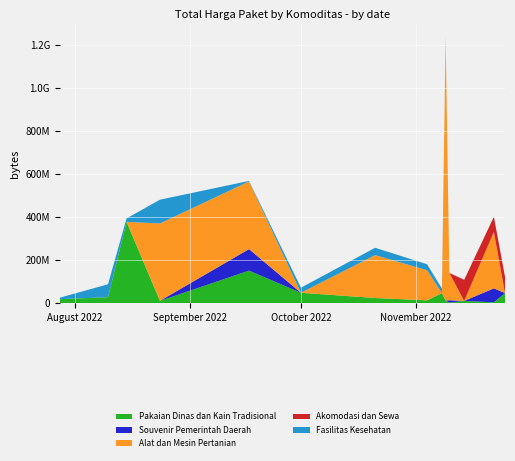

Reading left to right, list all the values displayed in this chart.

Pakaian Dinas dan Kain Tradisional: 19950000	29000000	379075000	12000000	152477000	49478000	25200000	14400000	48140000	13442000	3825000	11800000	5093000	48140000
Souvenir Pemerintah Daerah: 0	0	0	0	100000000	0	0	0	0	0	11100000	0	65000000	0
Alat dan Mesin Pertanian: 0	0	0	359500000	314121780	0	199200000	139800000	0	1224682000	127000000	0	262118150	0
Akomodasi dan Sewa: 0	0	0	0	0	0	0	0	0	0	0	98000000	70000000	75920000
Fasilitas Kesehatan: 6936000	59935000	15787200	110389990	2395750	23680800	34132505	27720000	21231000	0	0	0	0	0